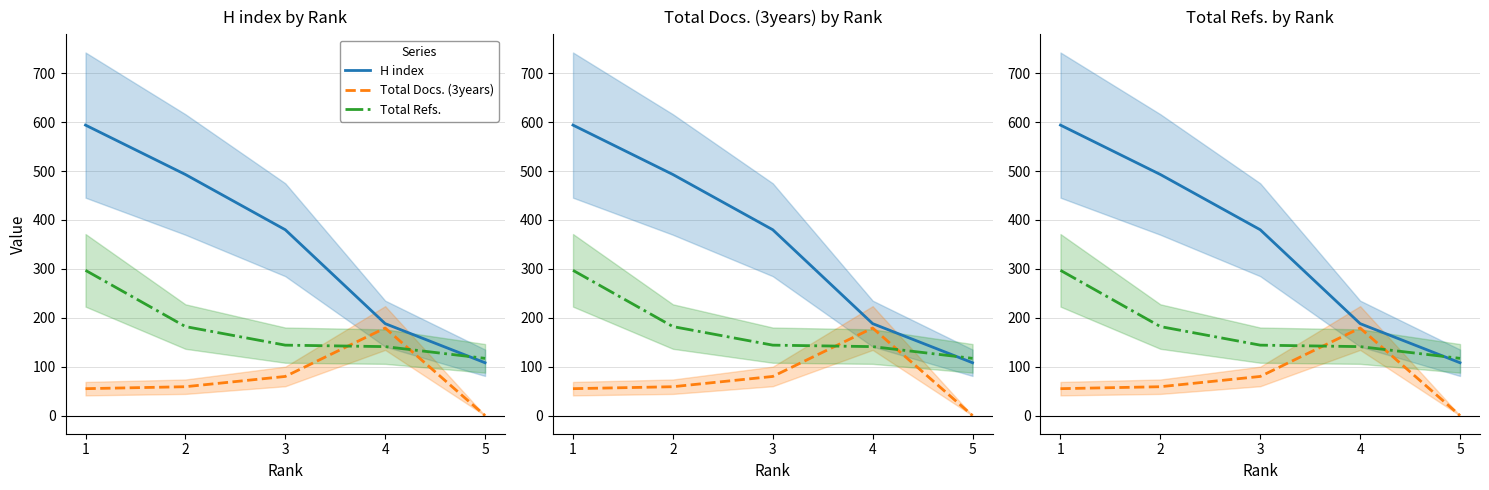

What is the maximum value for Total Refs.?

297